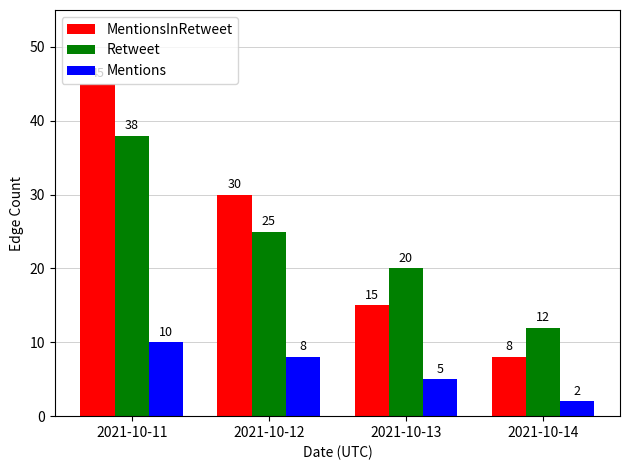

What is the smallest value displayed?

2